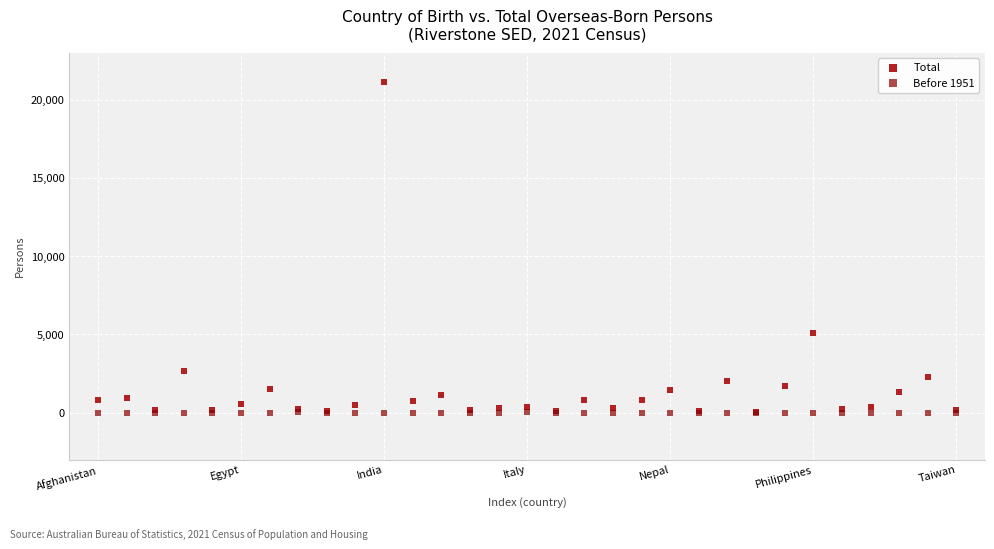

Which series contains the highest Y value?

Total